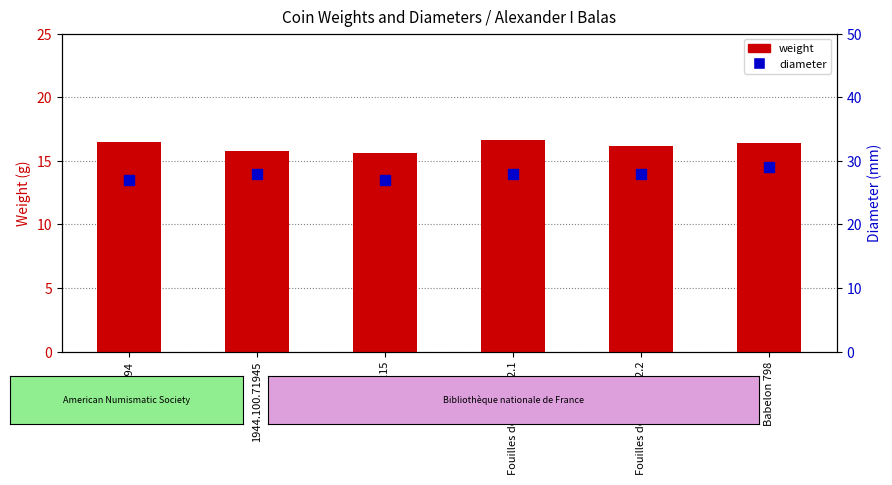

Which series has the largest total across all categories?

diameter